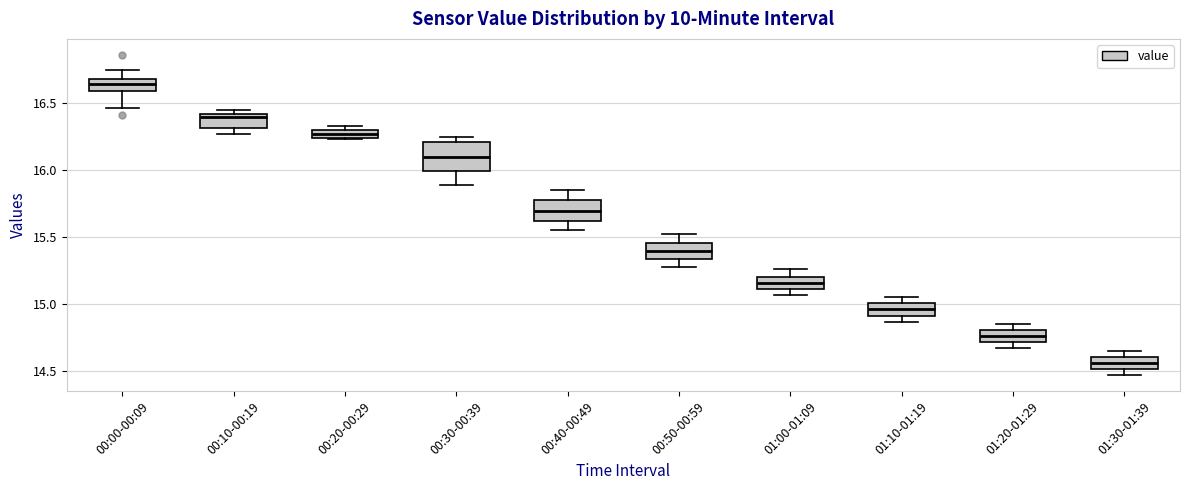

Which box has the lowest median line?

01:30-01:39